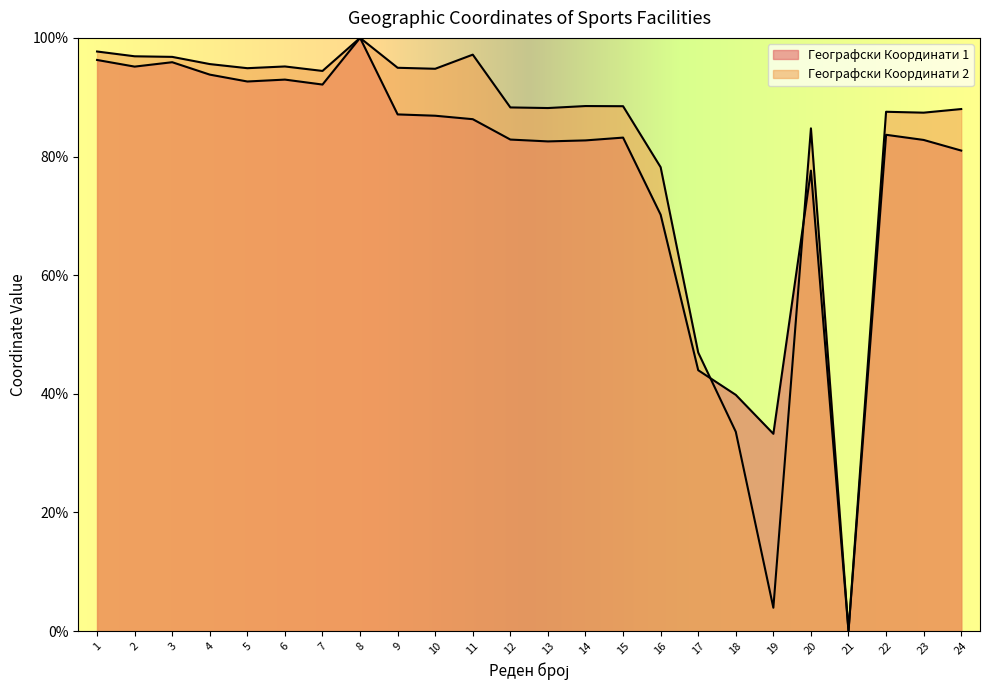

Rank the series by their maximum value, from highest to lowest.

Географски Координати 1, Географски Координати 2